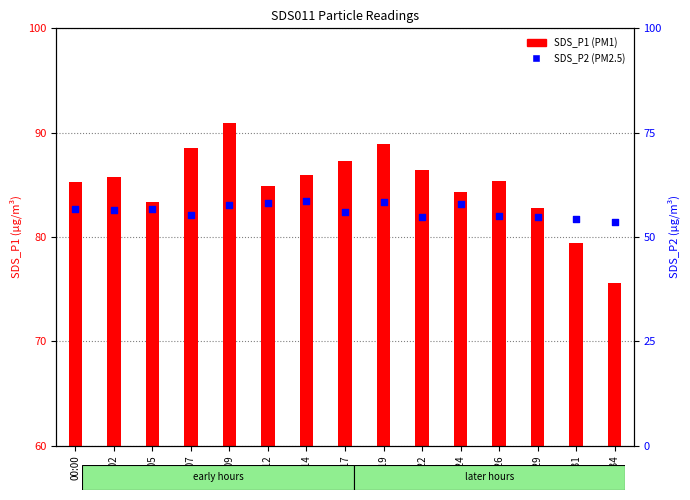

What is the total value across all series at 00:05?

139.9